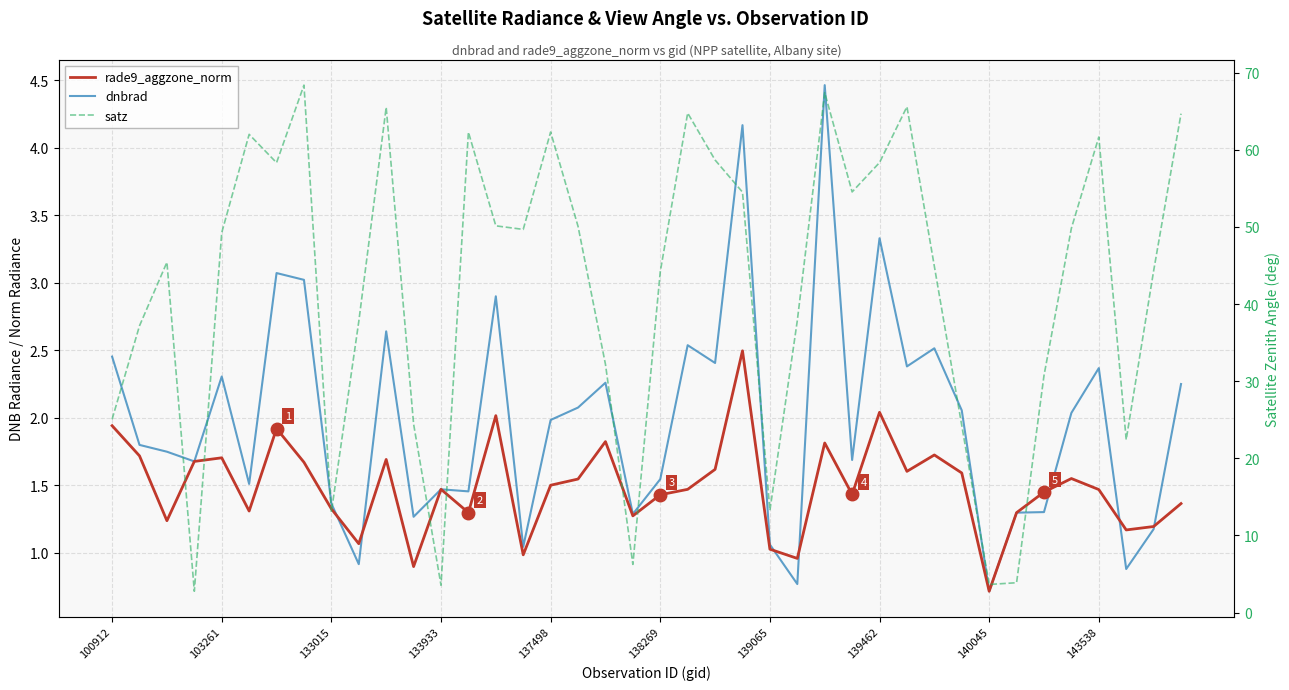

Rank the series at 133015 from lowest to highest value.

rade9_aggzone_norm, dnbrad, satz